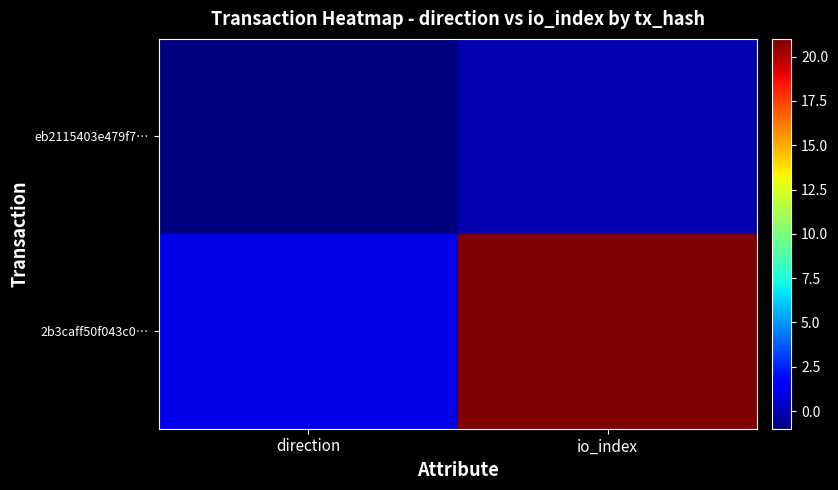

How many data points does each series have?

2